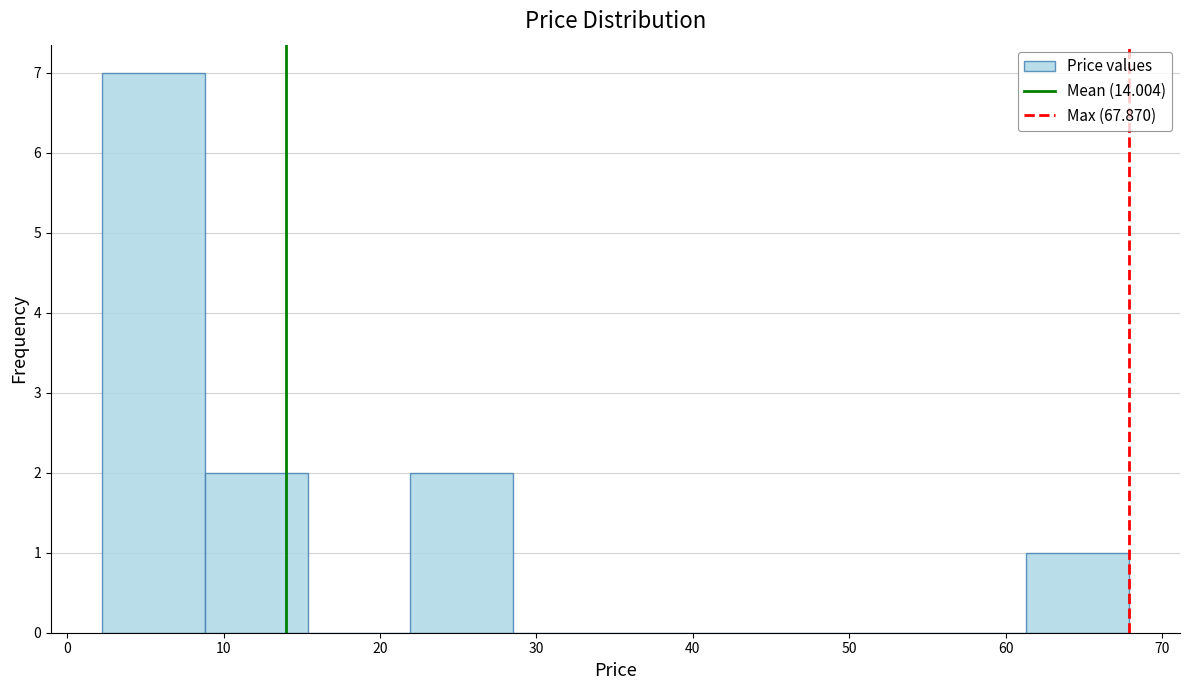

Over which range of the x-axis is the bar tallest?

2 to 9